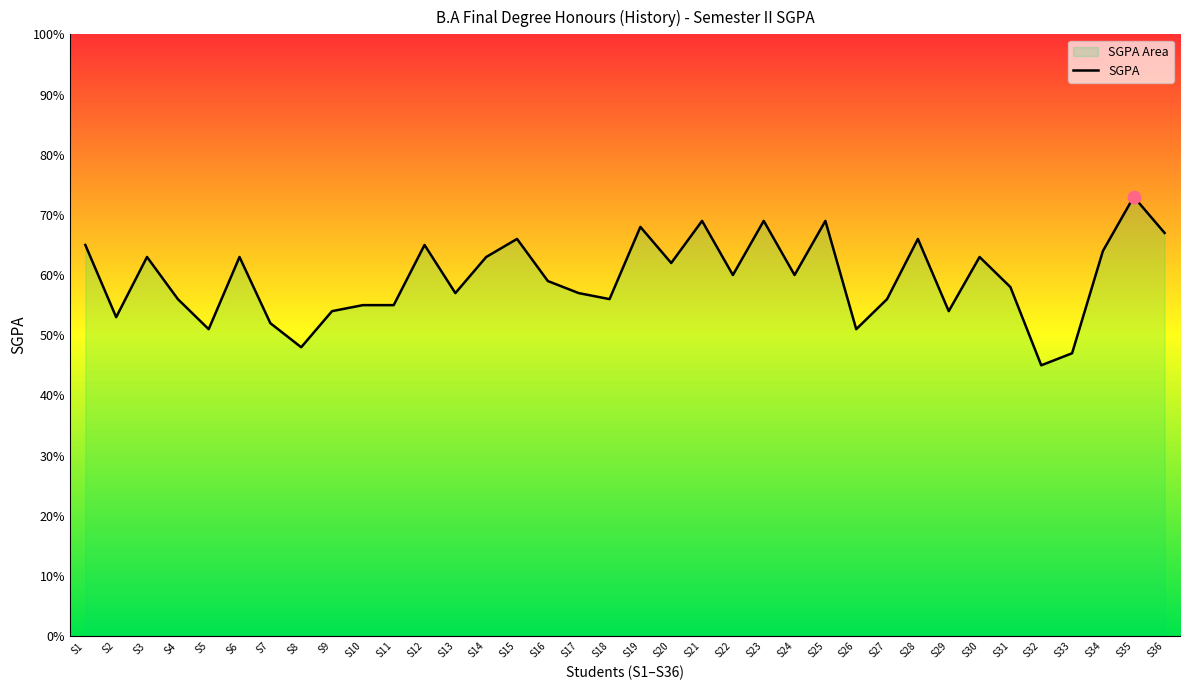

What is the change in value from S17 to S34?

+0.7